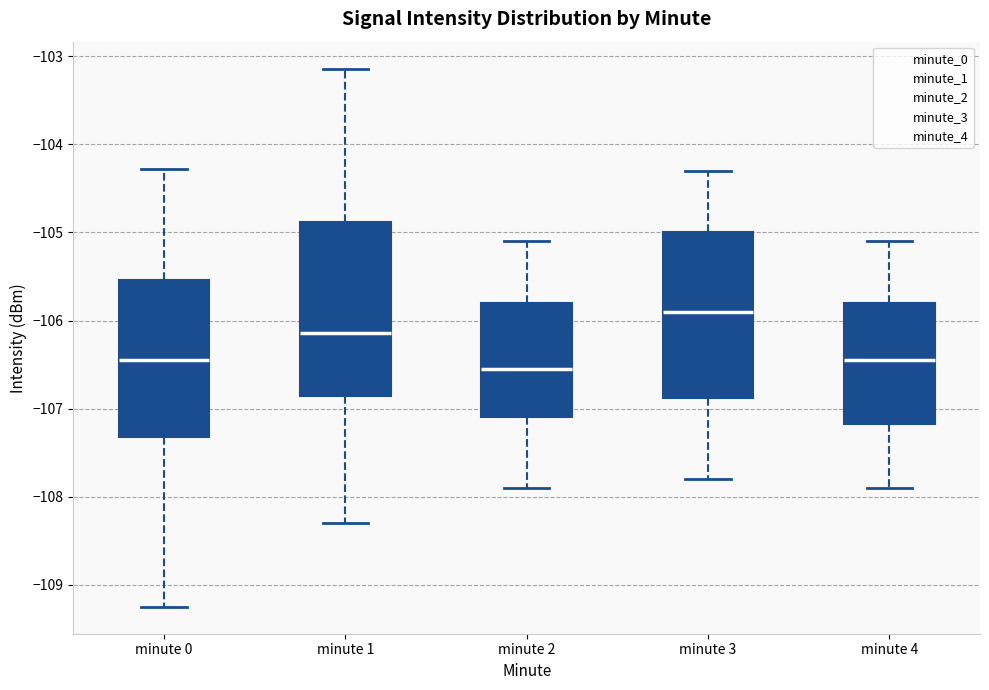

Reading left to right, read every box against the y-axis: the position of its median line, the range the box covers, and the ends of its whiskers. The values are not printed on the chart, so give them approximately, as read against the axis.

minute 0: median -106.5, box -107.3 to -105.5, whiskers -109.3 to -104.3
minute 1: median -106.1, box -106.9 to -104.9, whiskers -108.3 to -103.1
minute 2: median -106.5, box -107.1 to -105.8, whiskers -107.9 to -105.1
minute 3: median -105.9, box -106.9 to -105.0, whiskers -107.8 to -104.3
minute 4: median -106.4, box -107.2 to -105.8, whiskers -107.9 to -105.1